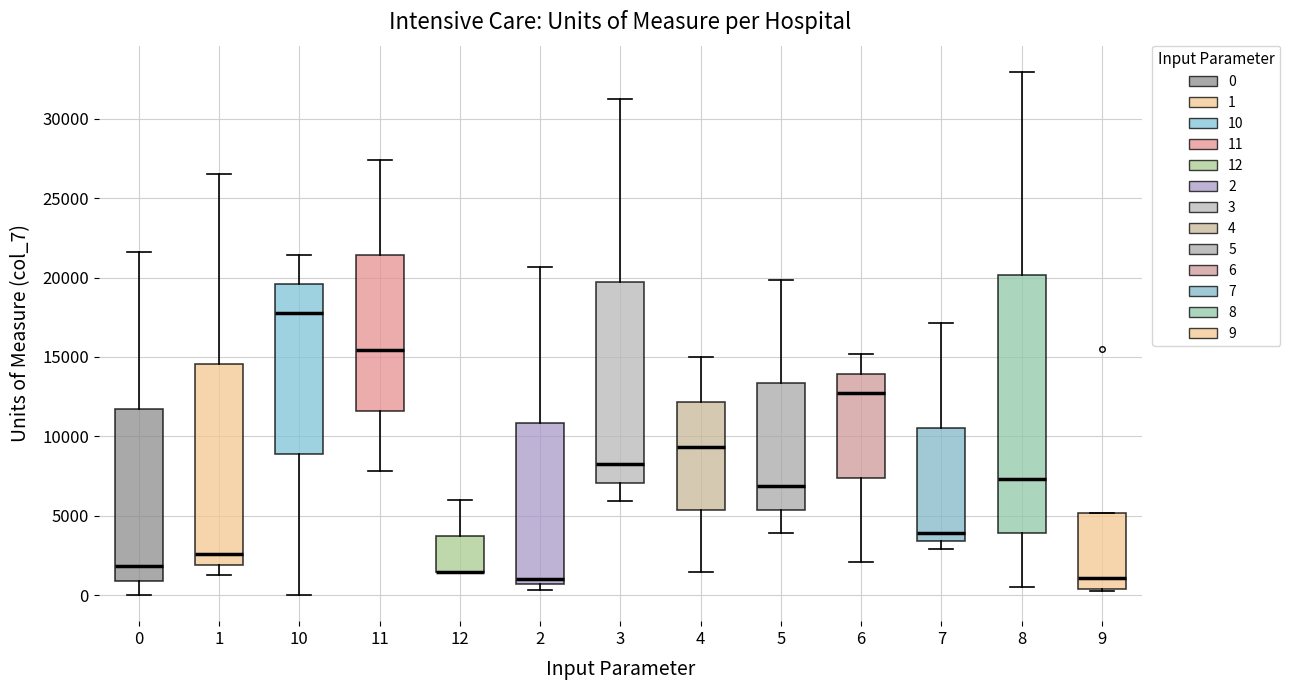

Where is the lower edge of the box at x = 9 on the y-axis? The values are not printed on the chart, so give them approximately, as read against the axis.

500